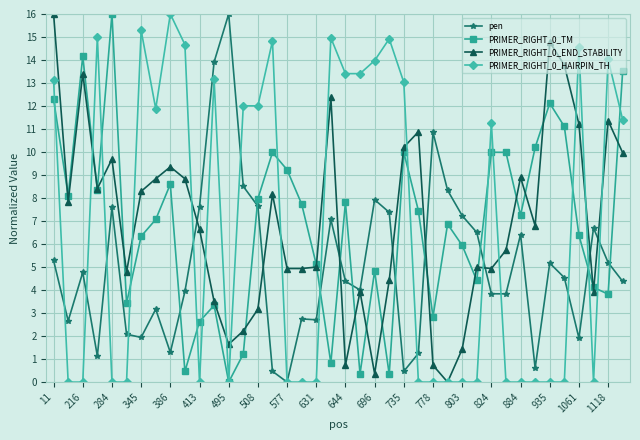

True or false: PRIMER_RIGHT_0_END_STABILITY and PRIMER_RIGHT_0_TM cross at least once.

True